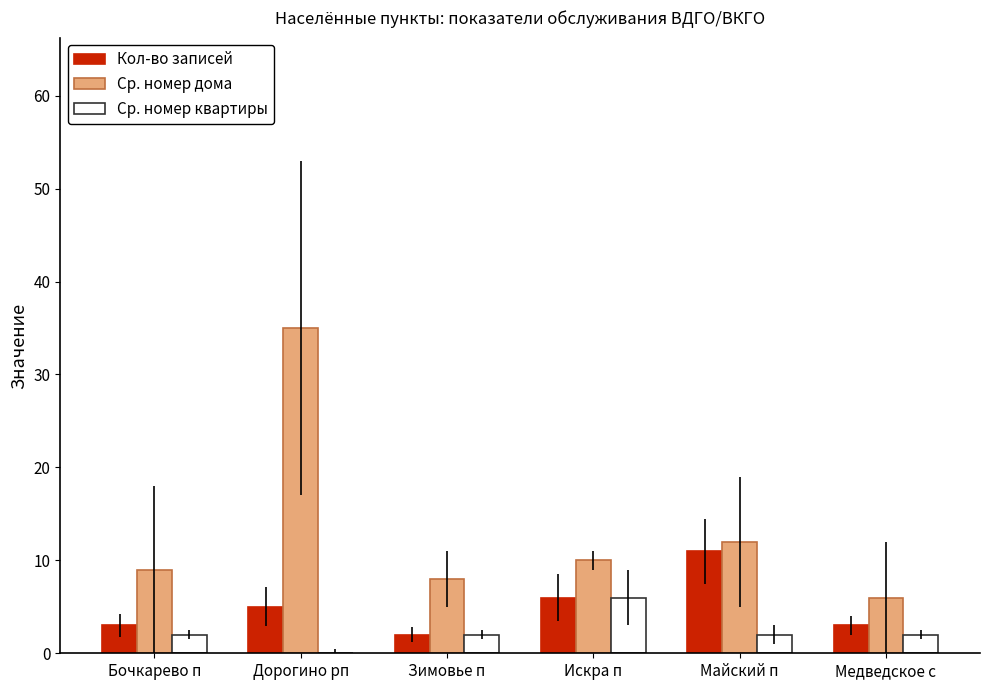

What is the sum of all Кол-во записей values?

30